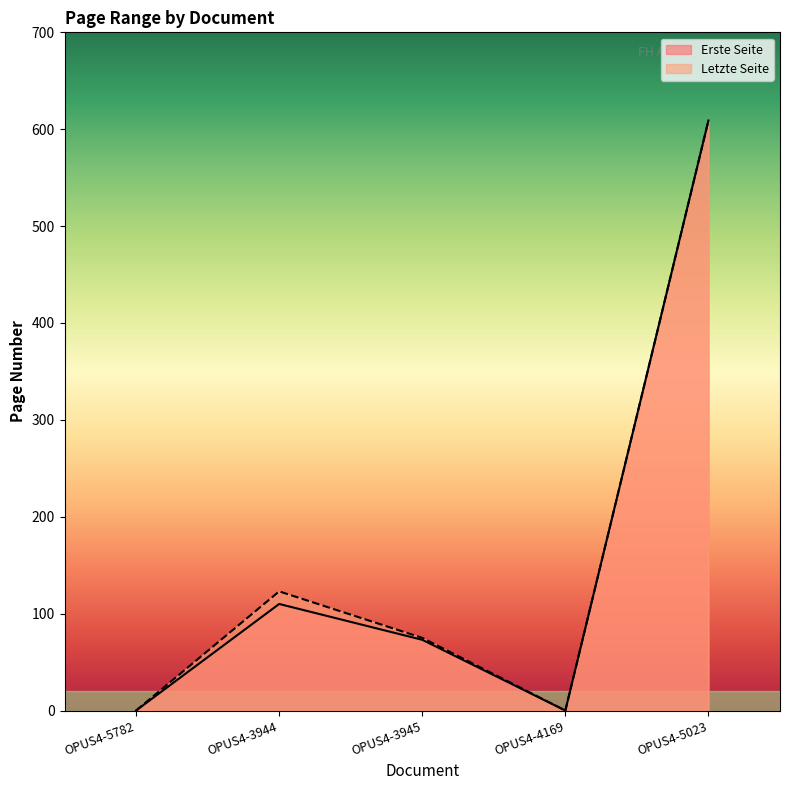

What is the difference between the maximum and second lowest values in the Erste Seite series?

609